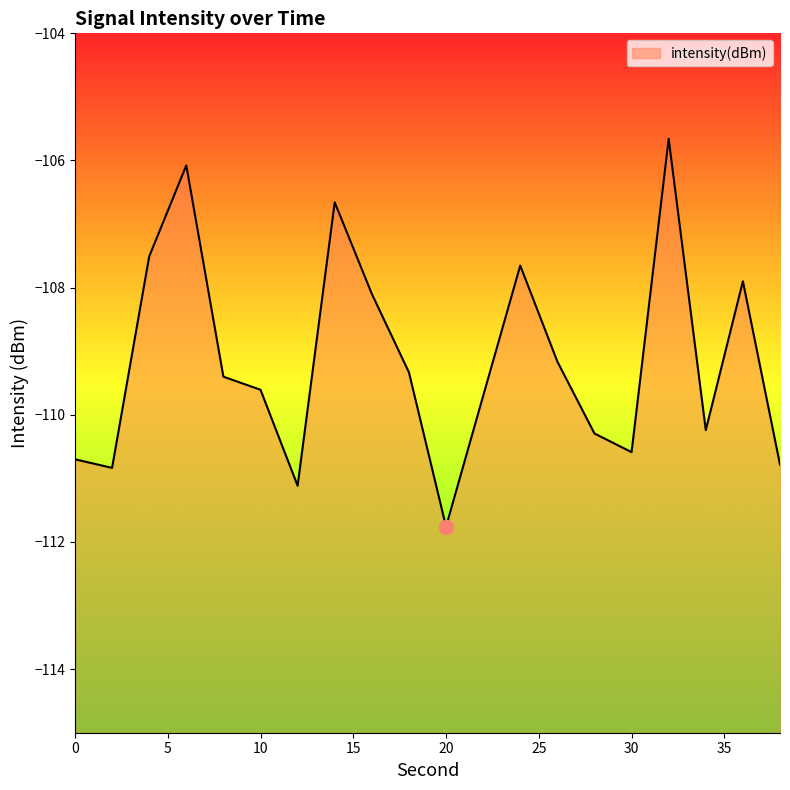

Where is the data nearest to the value -108?

16